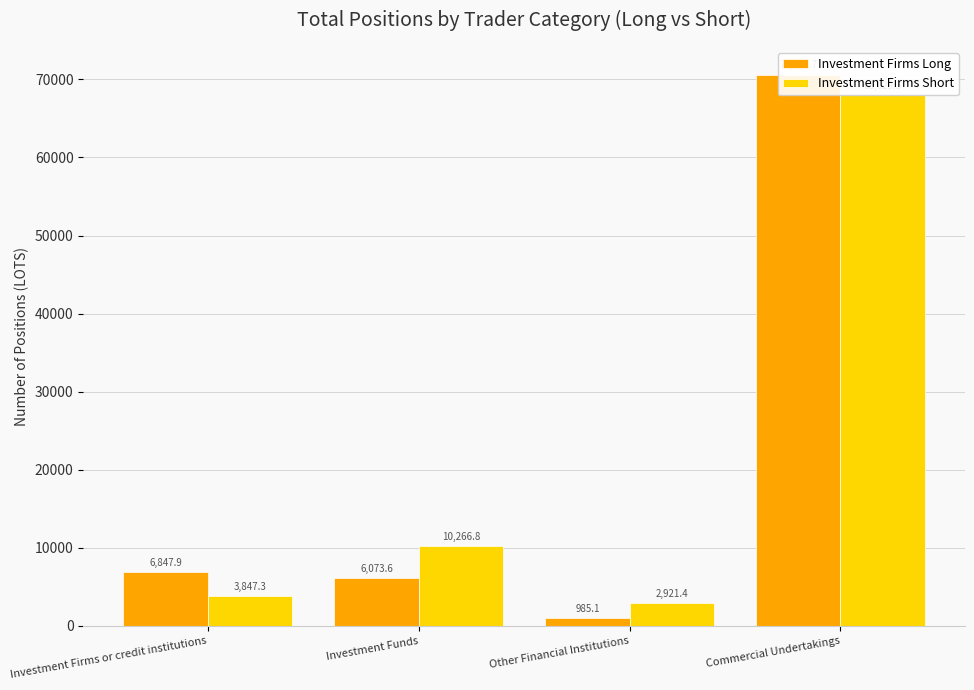

List the labels in order of Investment Firms Long value, smallest first.

Other Financial Institutions, Investment Funds, Investment Firms or credit institutions, Commercial Undertakings